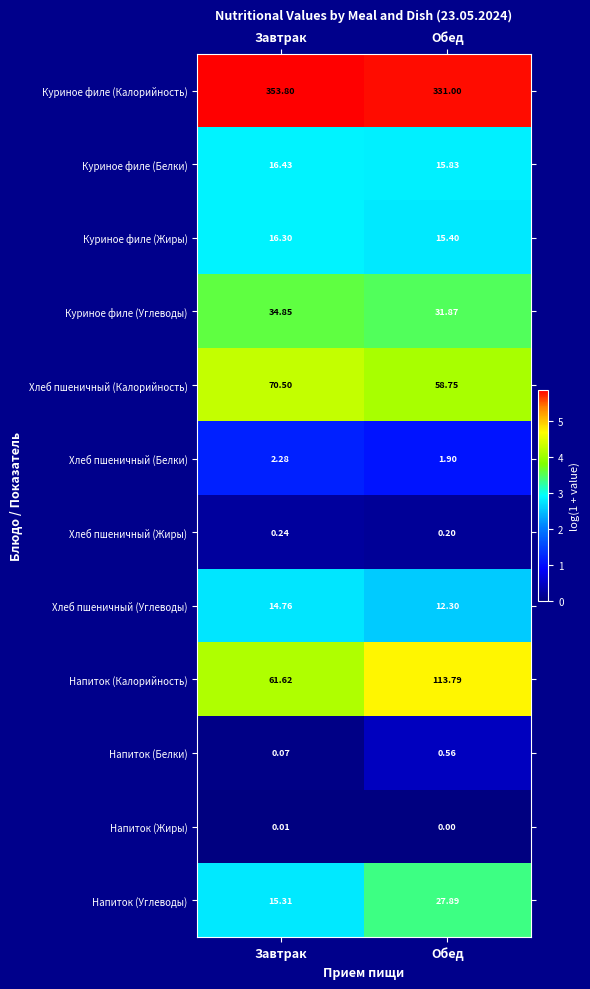

At which label is Хлеб пшеничный (Белки) closest to 2?

Обед